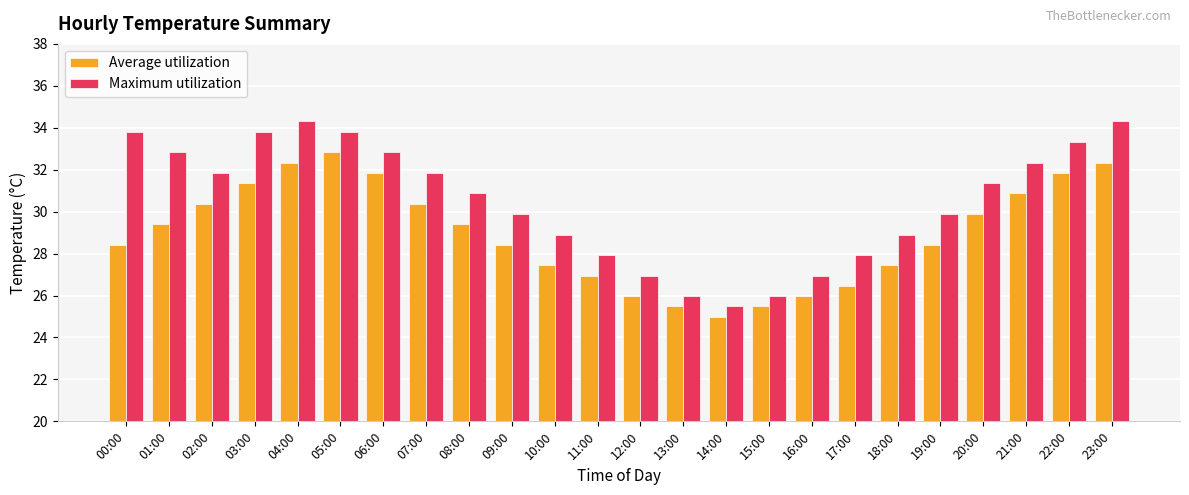

How many values in the Maximum utilization series are below 31?

12